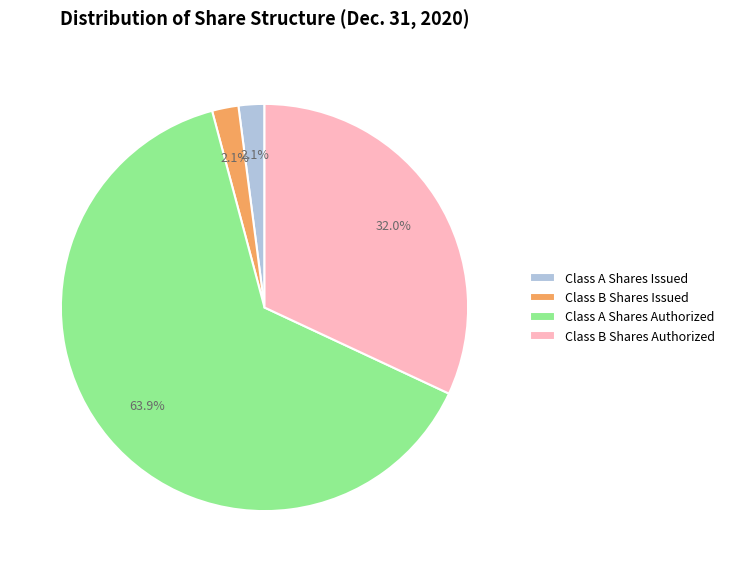

Does Class A Shares Authorized represent more than half of the total?

Yes